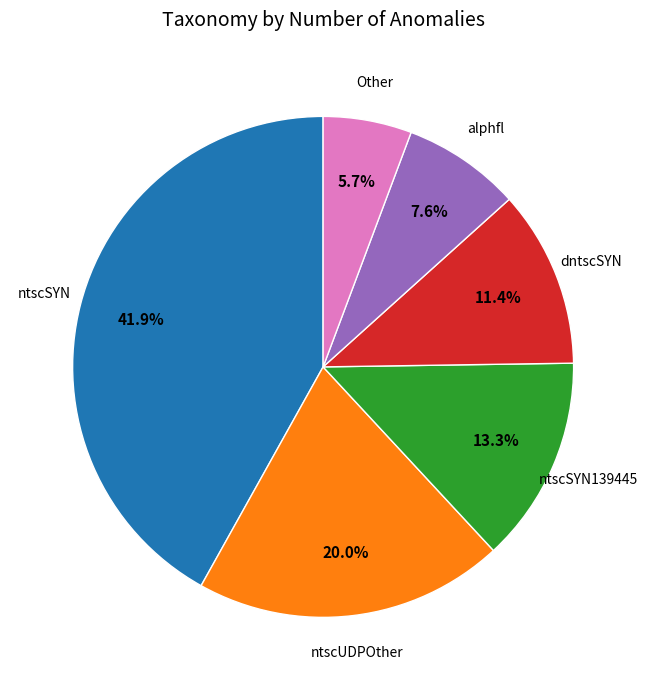

To the nearest percent, what is the difference between the largest and smallest slice percentages?

36%